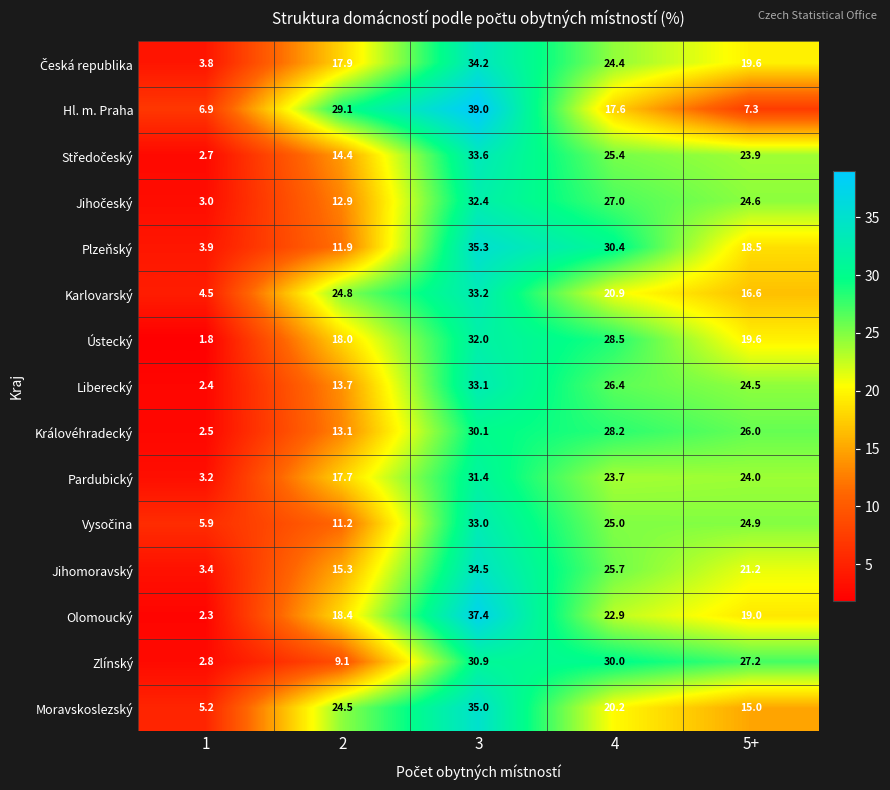

At which category is the sum across all series the highest?

3